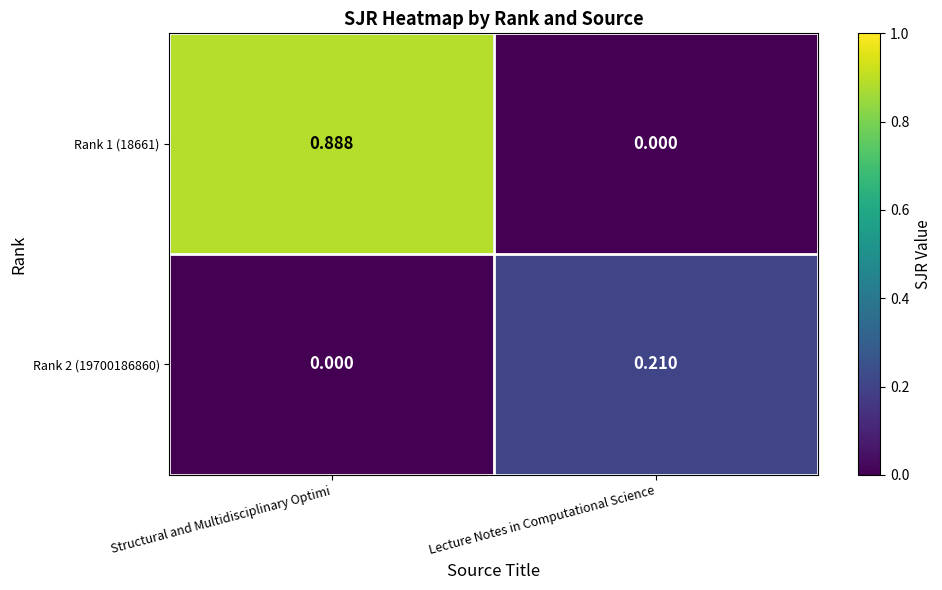

Rank the series by their maximum value, from lowest to highest.

Rank 2 (19700186860), Rank 1 (18661)